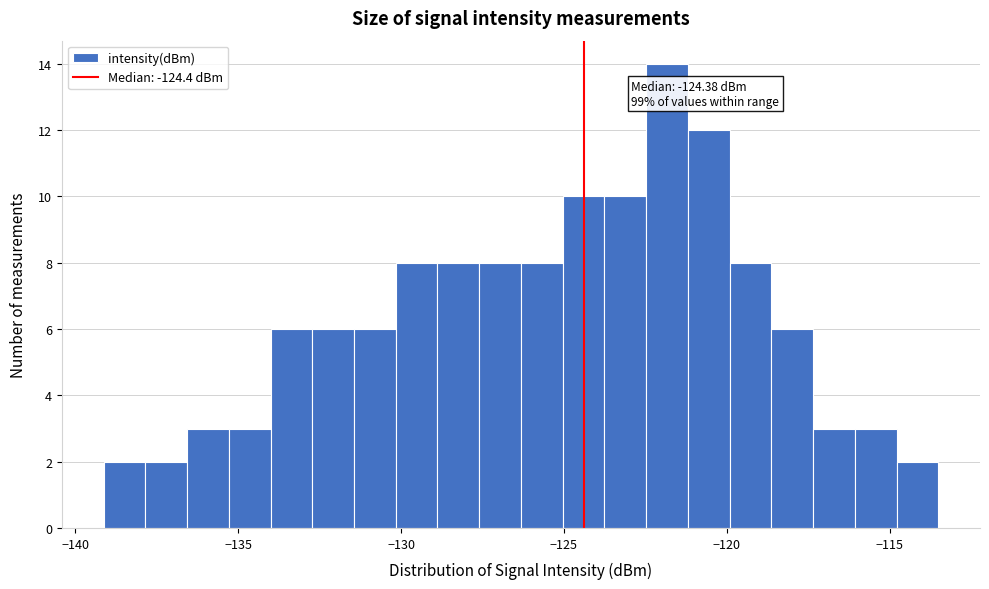

Read against the x-axis, roughly where is the centre of the tallest bar?

-122.0